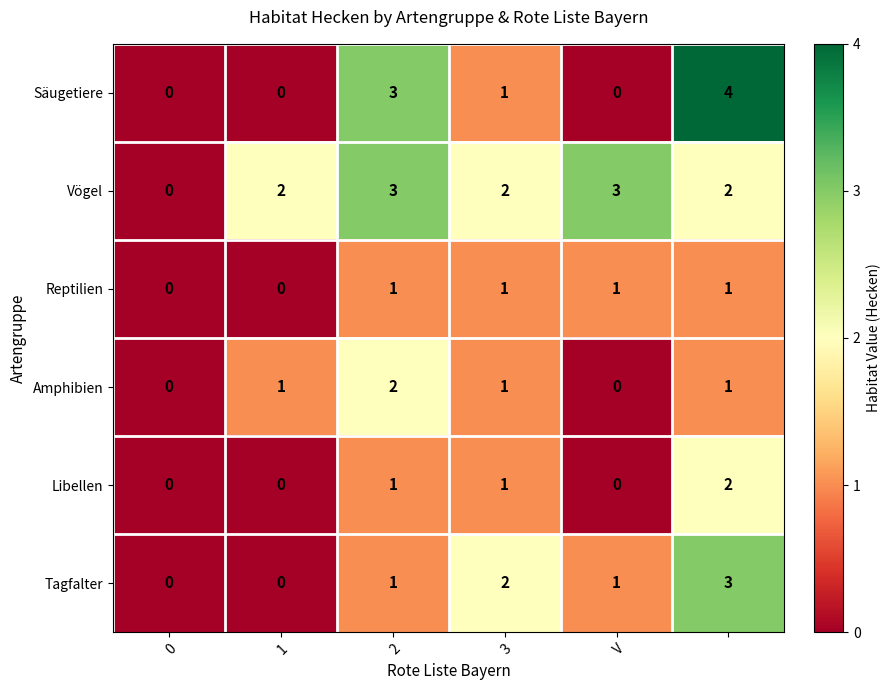

Which series has the widest spread of values?

Säugetiere